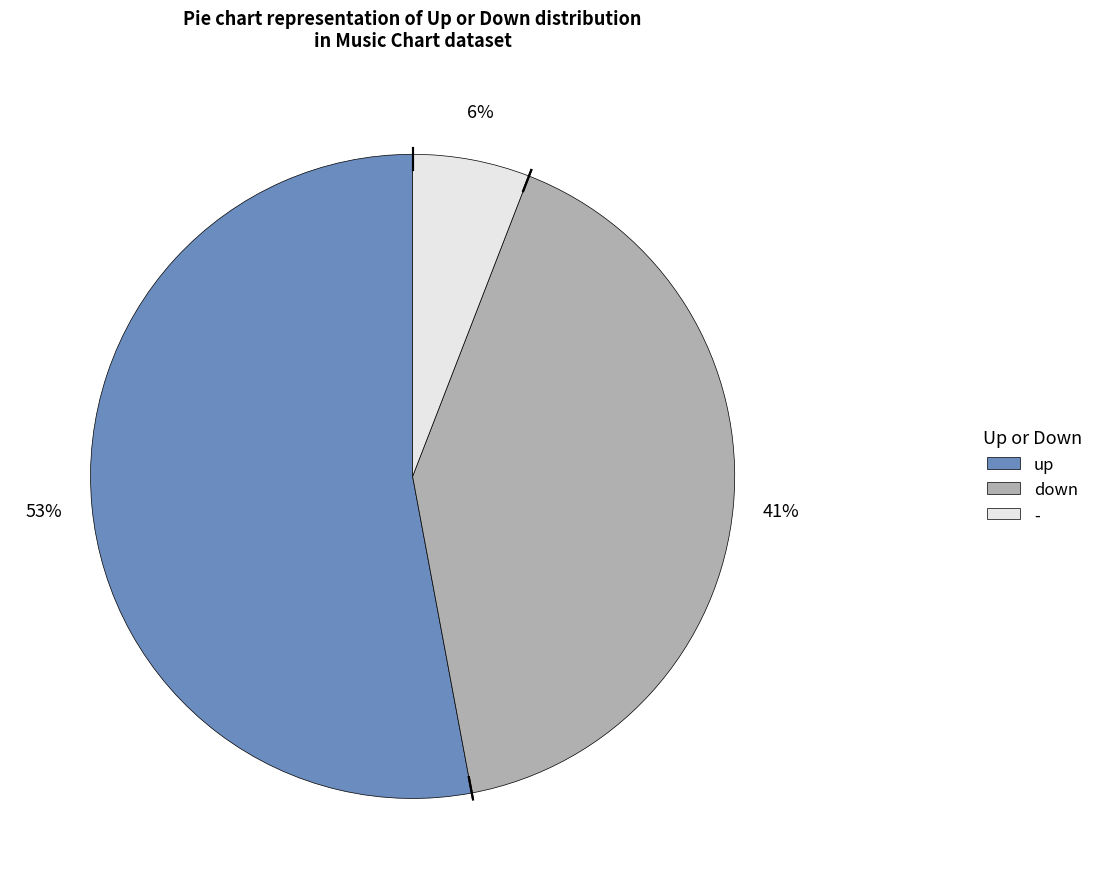

Is it true that down is 26% of the pie?

False